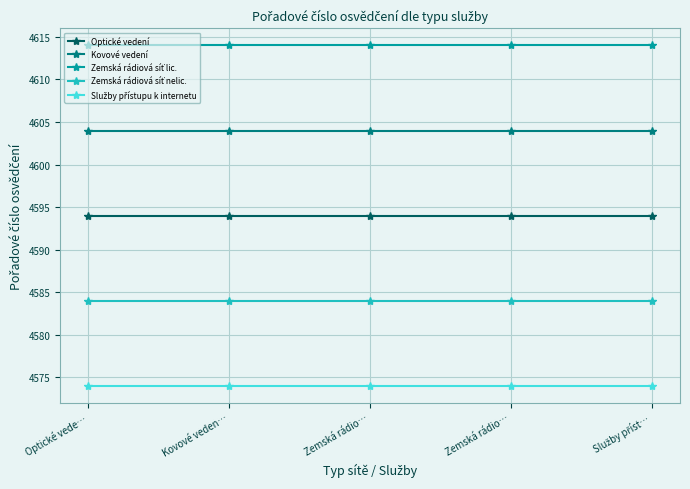

Reading left to right, extract all data points from this chart.

Optické vedení: 4594	4594	4594	4594	4594
Kovové vedení: 4604	4604	4604	4604	4604
Zemská rádiová síť lic.: 4614	4614	4614	4614	4614
Zemská rádiová síť nelic.: 4584	4584	4584	4584	4584
Služby přístupu k internetu: 4574	4574	4574	4574	4574